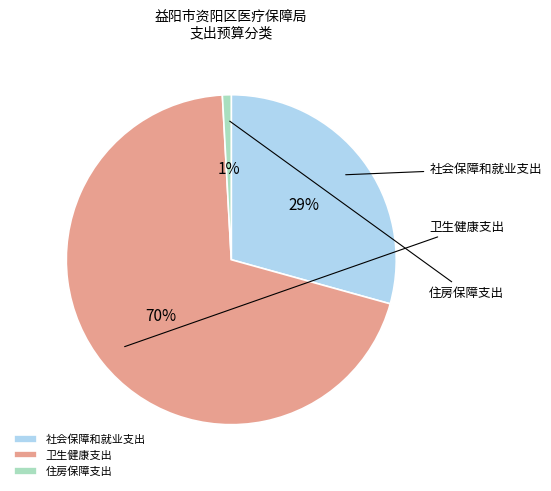

The 住房保障支出 slice represents 1% of the pie. True or false?

True